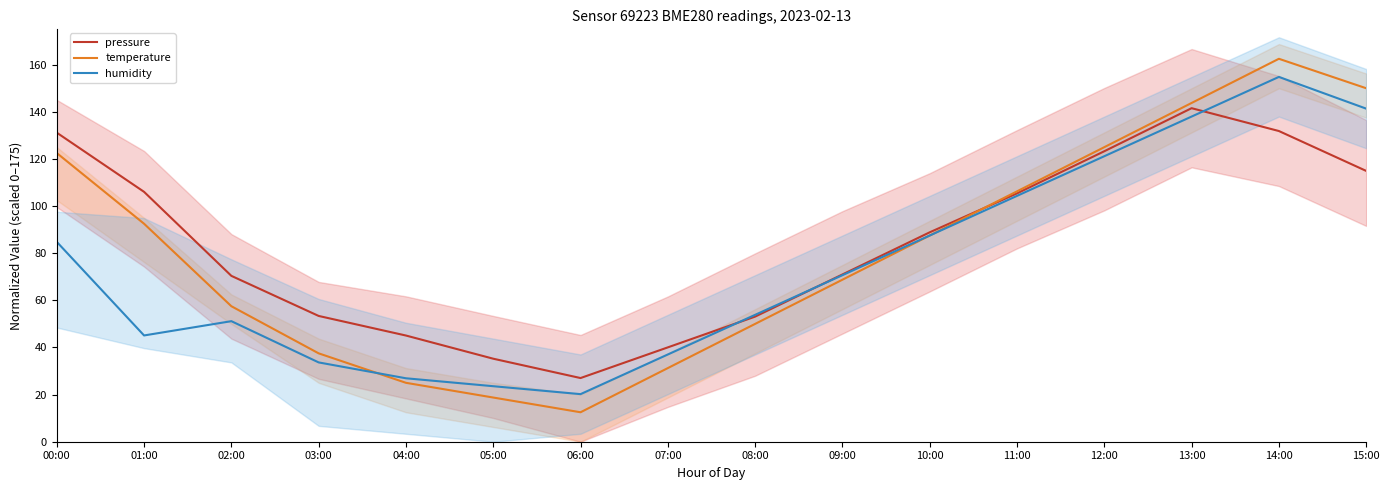

True or false: temperature has a value of 122.5 at 00:00.

True